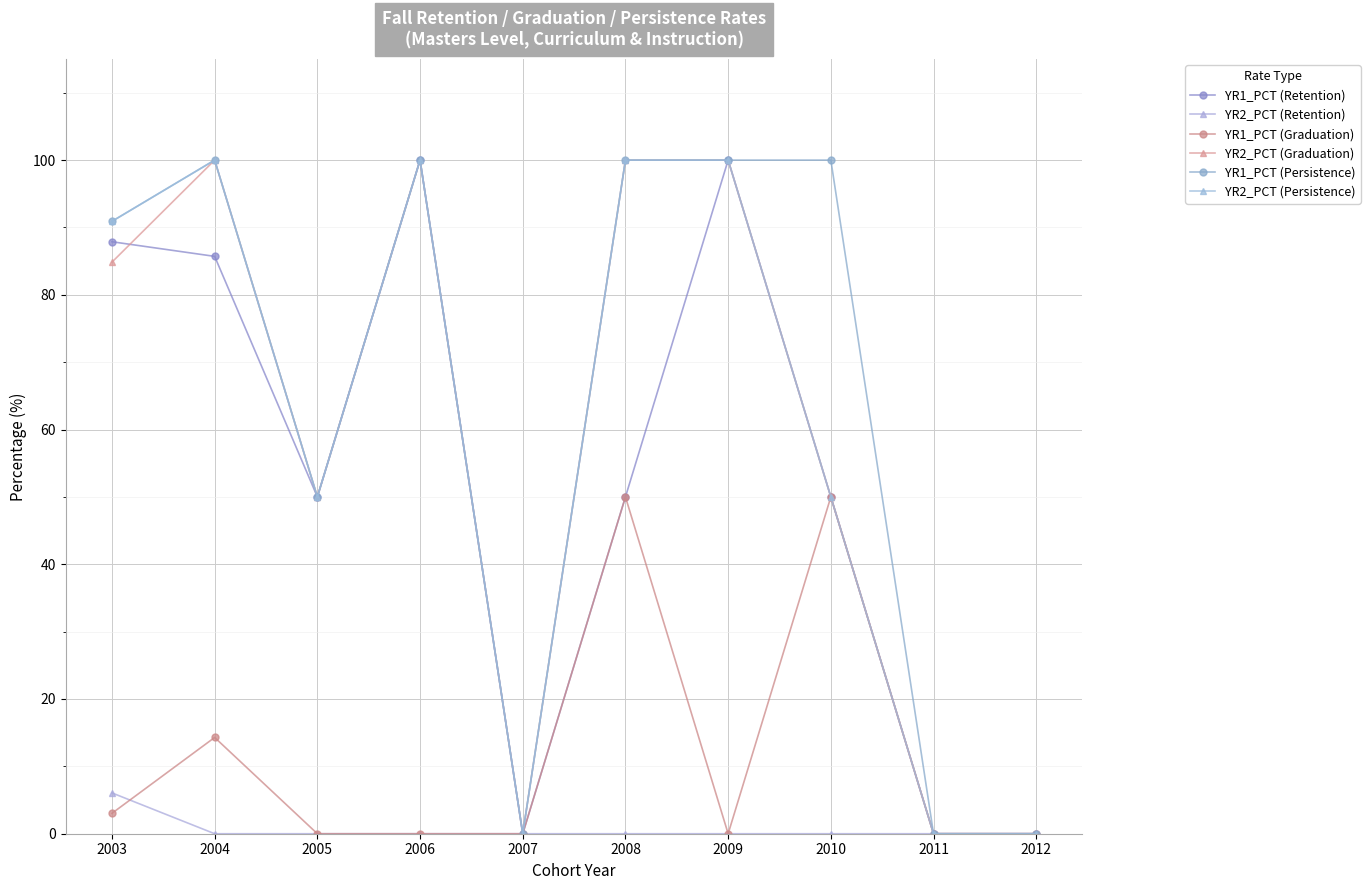

The value of YR2_PCT (Graduation) at 2011 is 0.0. True or false?

True